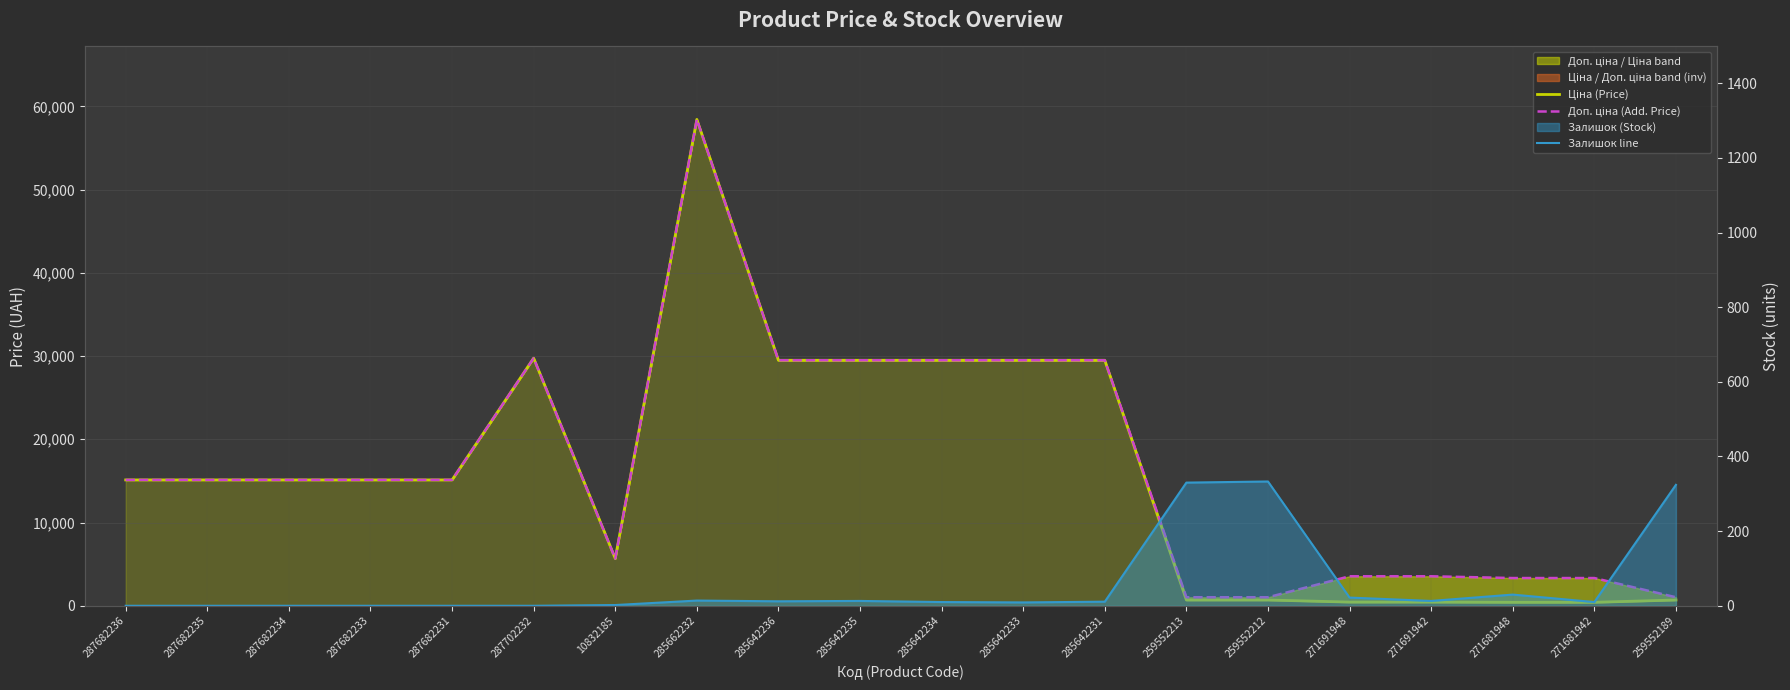

What is the difference between the maximum and minimum values in the Доп. ціна (Add. Price) series?

57401.9